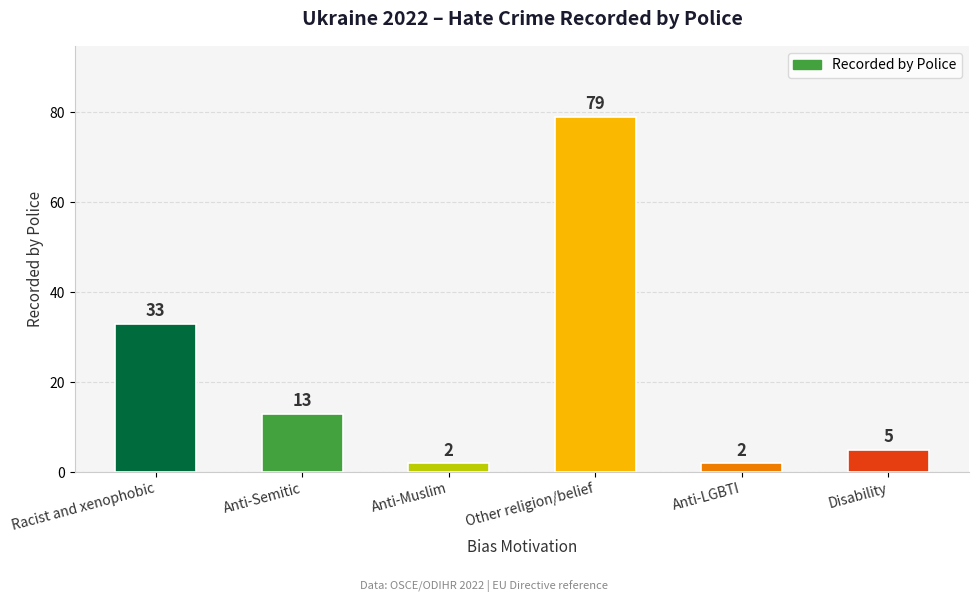

The chart shows a value of 11 at Racist and xenophobic. True or false?

False